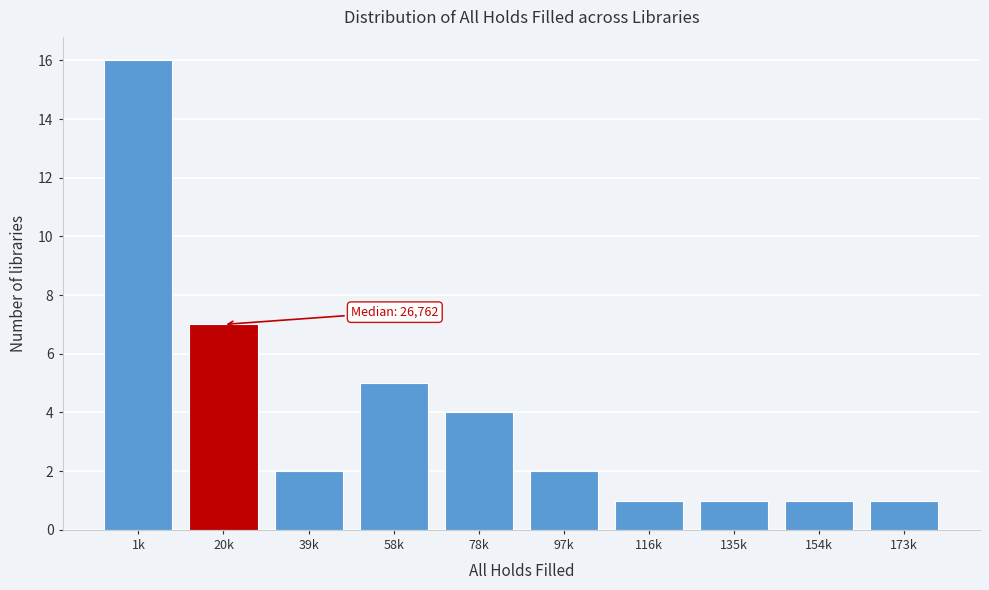

Reading left to right, list all the values displayed in this chart.

1k=16	20k=7	39k=2	58k=5	78k=4	97k=2	116k=1	135k=1	154k=1	173k=1